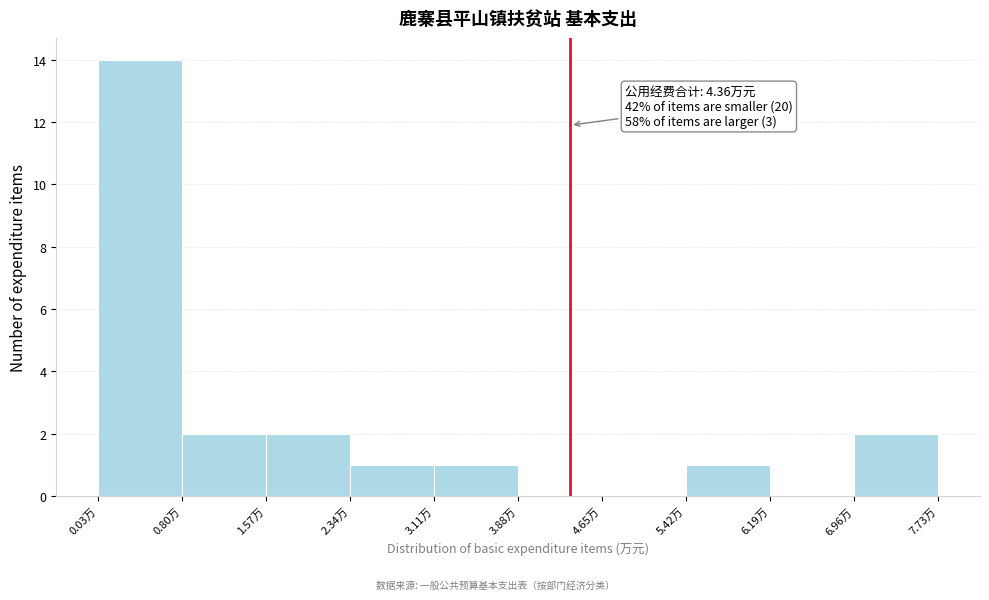

Which range on the x-axis has the tallest bar?

0.03 to 0.80